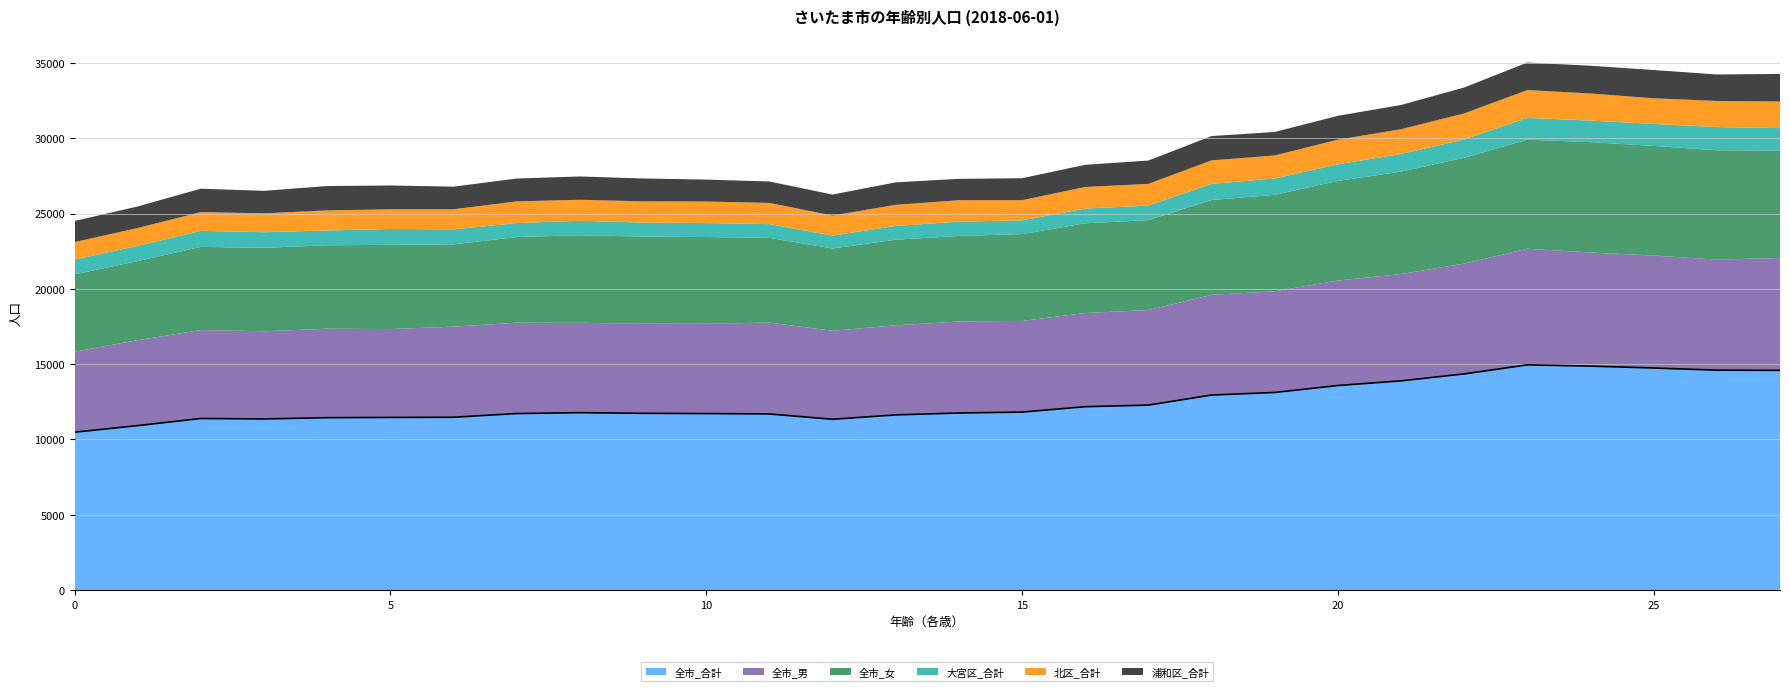

What is the minimum value shown in the chart?

10481